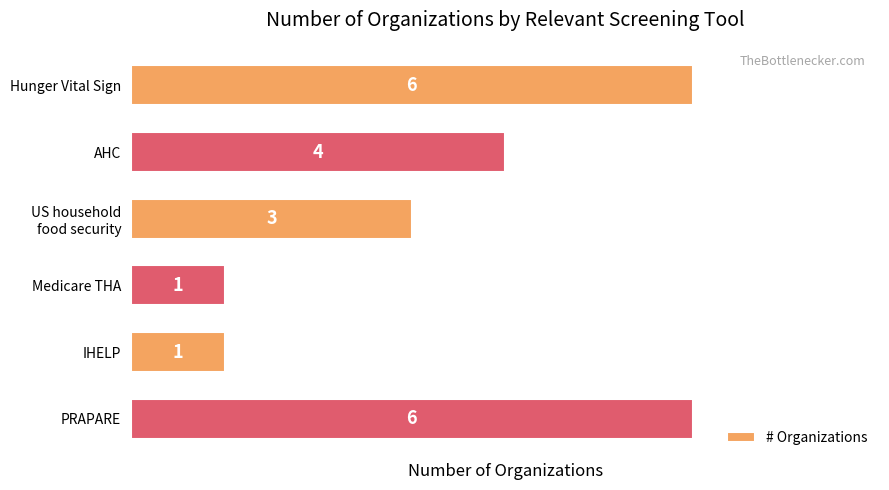

What is the change in value from Hunger Vital Sign to Medicare THA?

-5